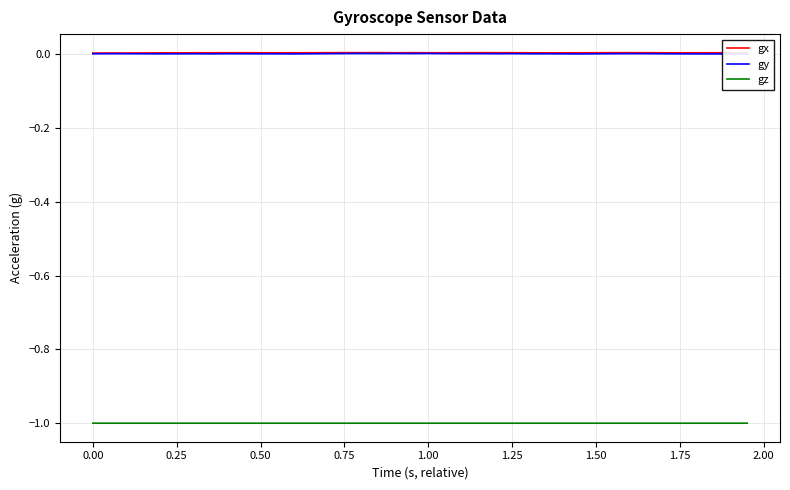

How many lines are shown in the chart?

3